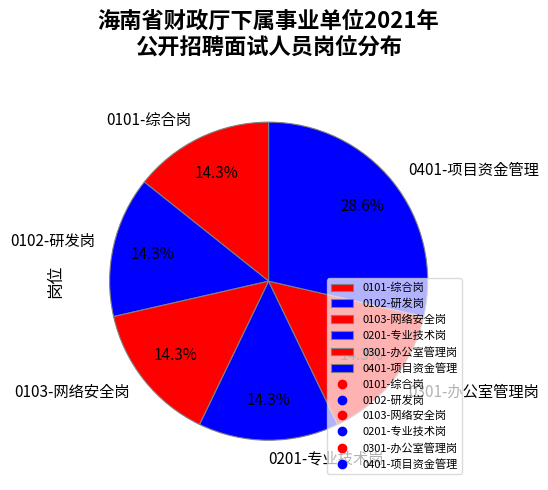

What is the ratio of the value at 0103-网络安全岗 to the value at 0102-研发岗?

1.0